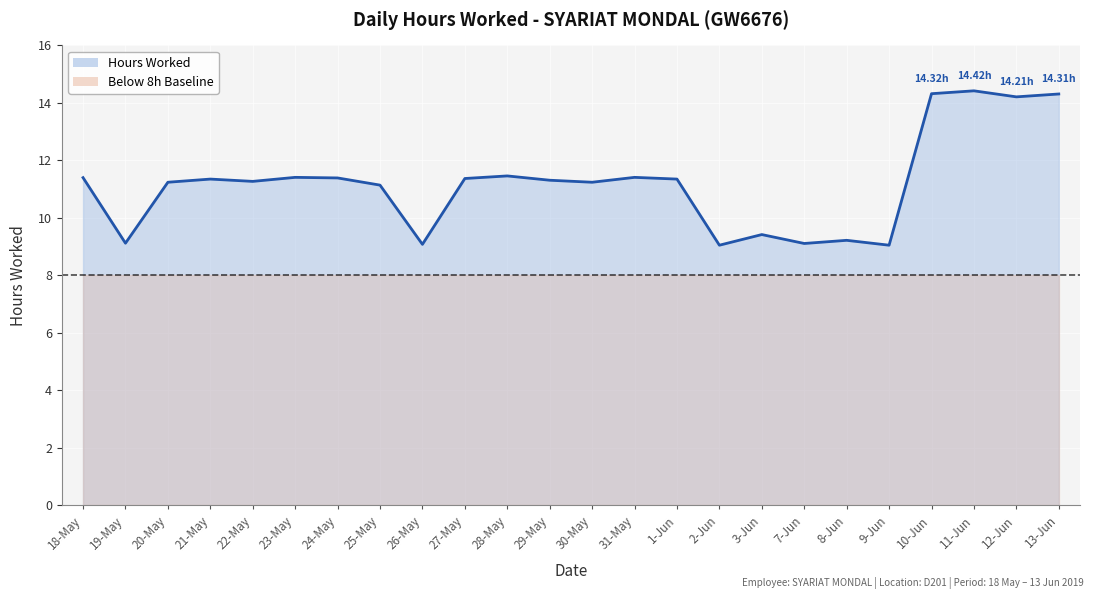

Reading right to left, transcribe all the data shown in this chart.

13-Jun=14.3	12-Jun=14.2	11-Jun=14.4	10-Jun=14.3	9-Jun=9.1	8-Jun=9.2	7-Jun=9.1	3-Jun=9.4	2-Jun=9.1	1-Jun=11.3	31-May=11.4	30-May=11.2	29-May=11.3	28-May=11.5	27-May=11.4	26-May=9.1	25-May=11.1	24-May=11.4	23-May=11.4	22-May=11.3	21-May=11.3	20-May=11.2	19-May=9.1	18-May=11.4